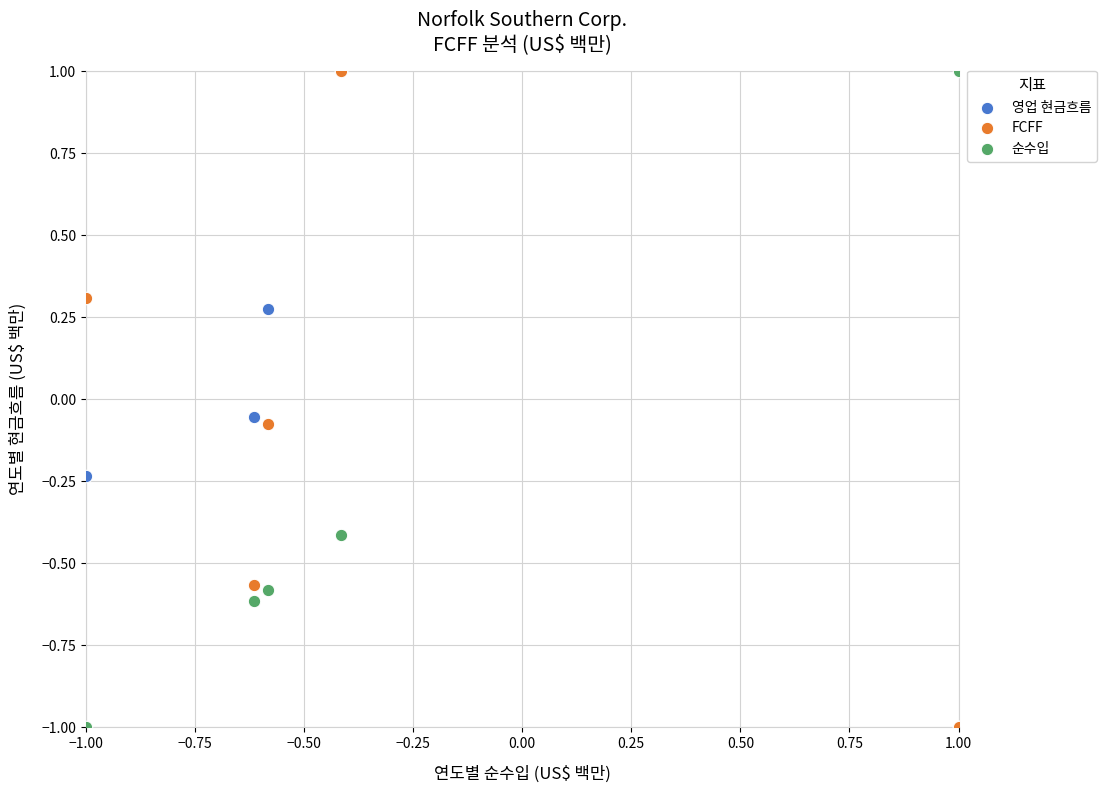

What are all the series names shown in the legend?

영업 현금흐름, FCFF, 순수입